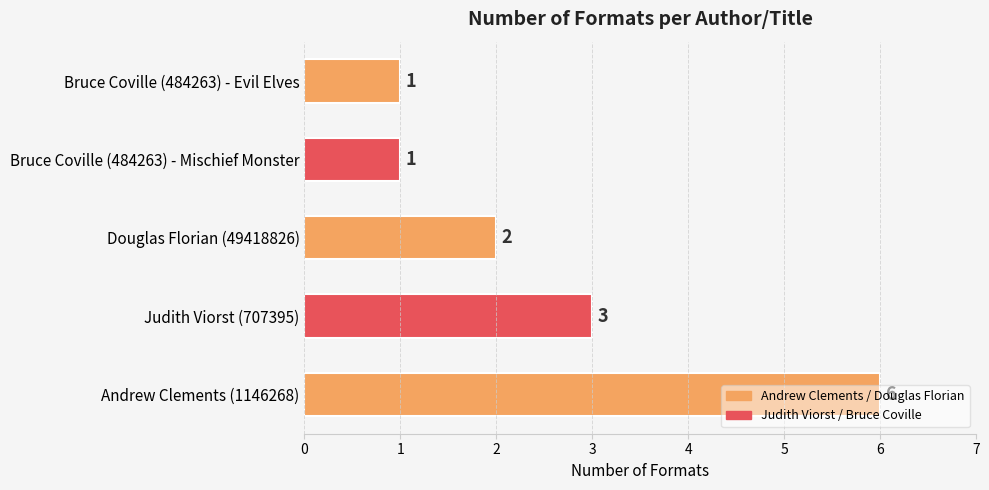

At which category does the chart reach its peak across all series?

Andrew Clements (1146268)